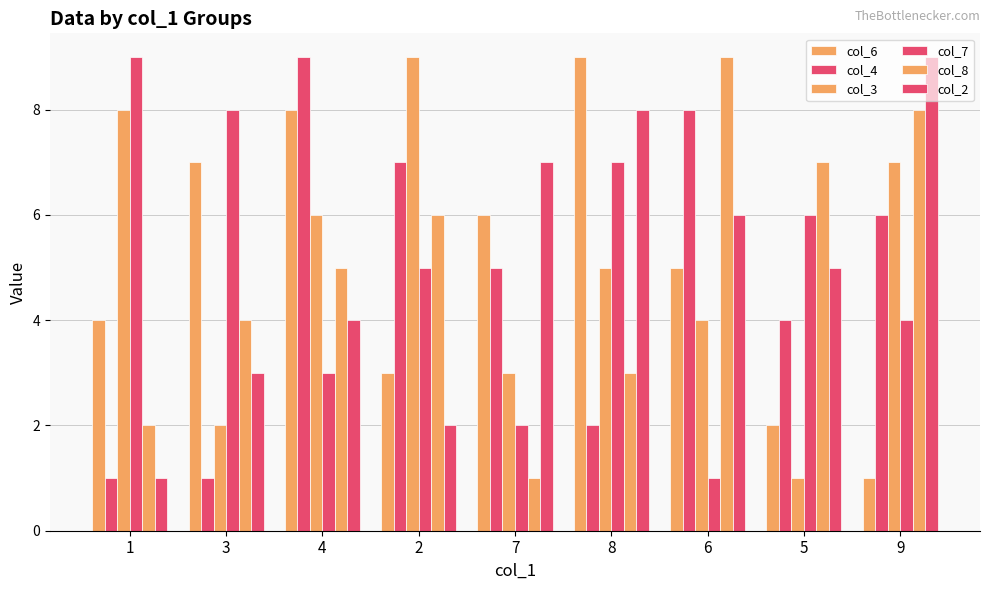

Are the bars grouped side by side (vs. stacked)?

Yes